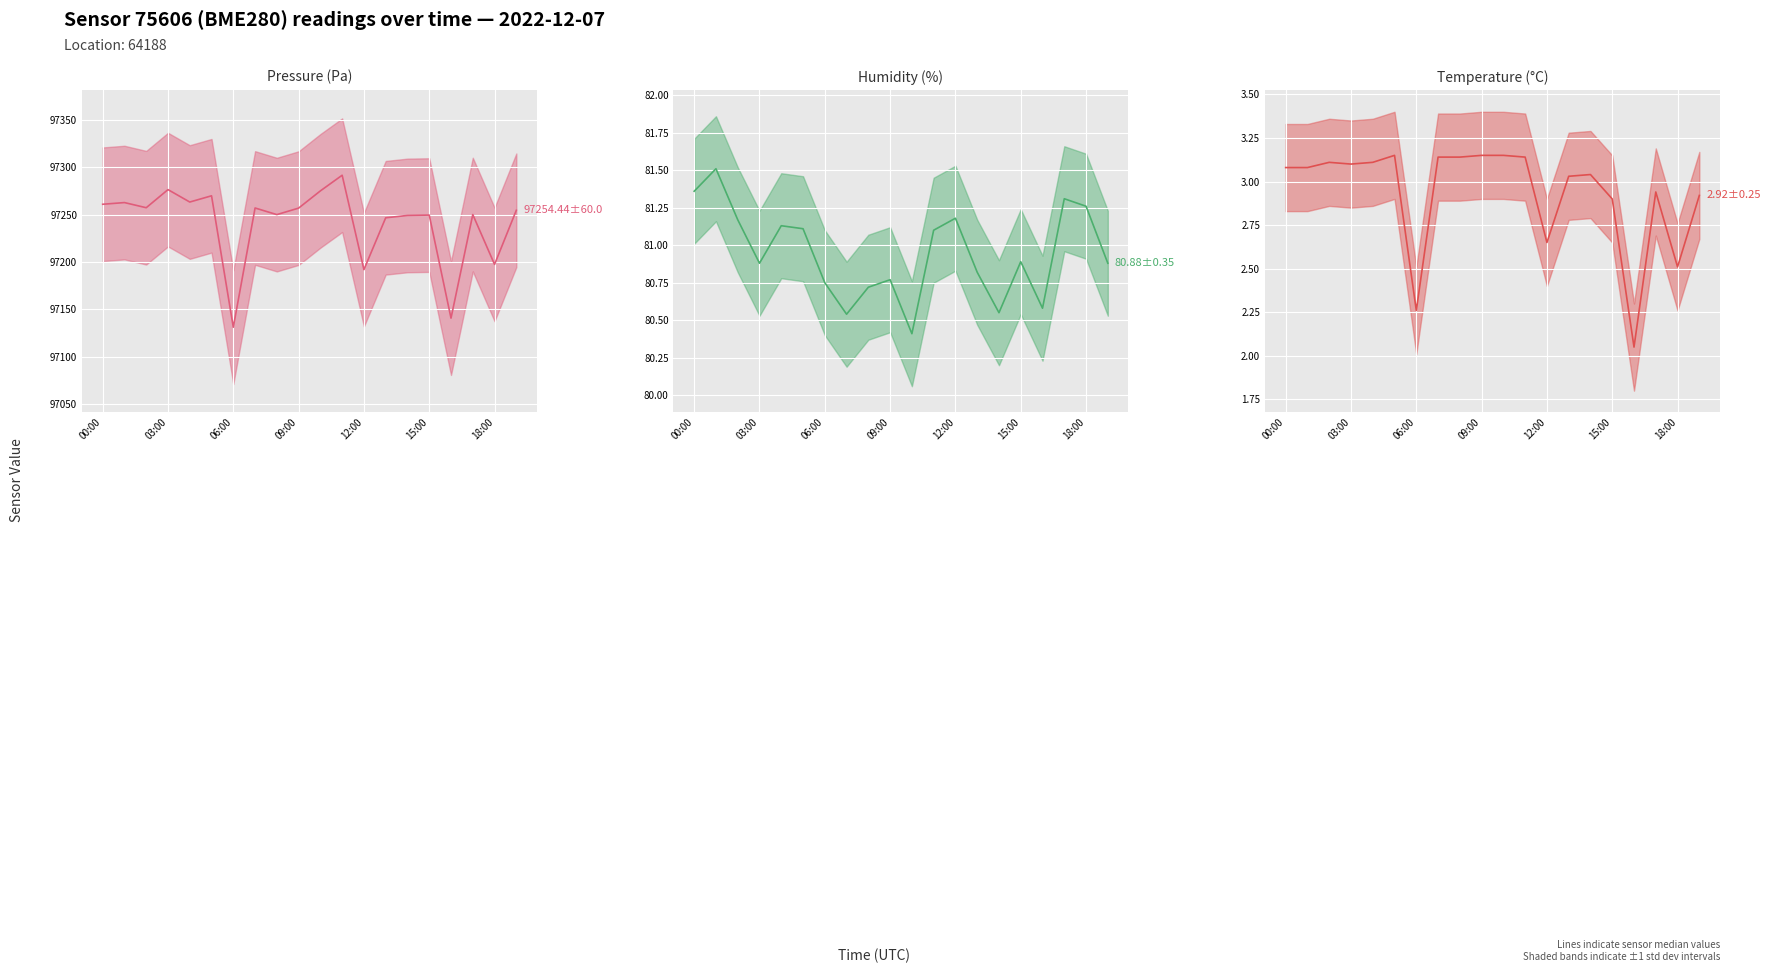

What is the total value across all series at 16?

97223.2